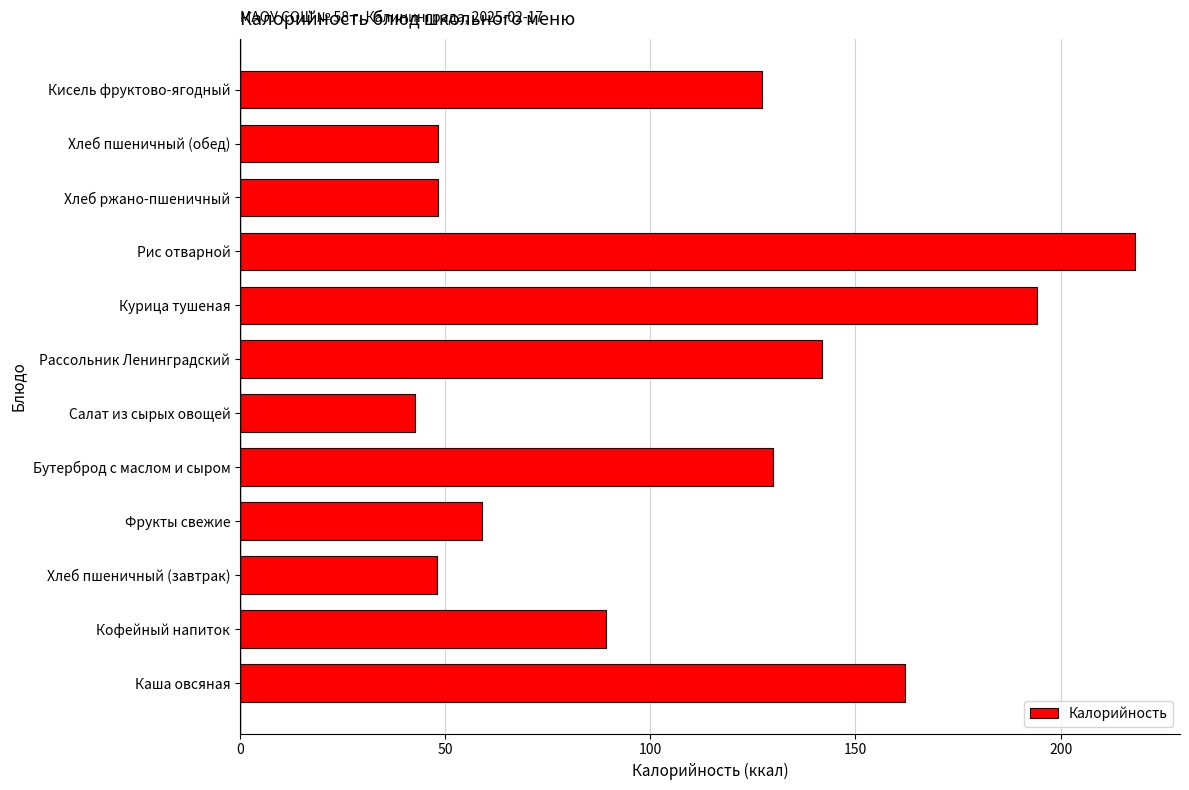

Where is the data nearest to the value 130?

Бутерброд с маслом и сыром